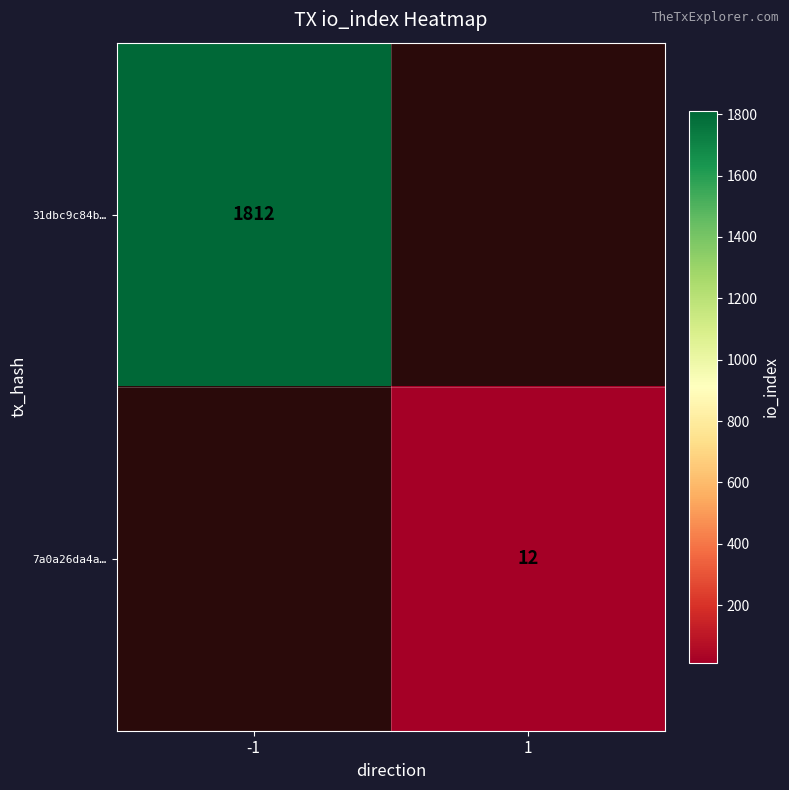

Count the number of categories in the chart.

2